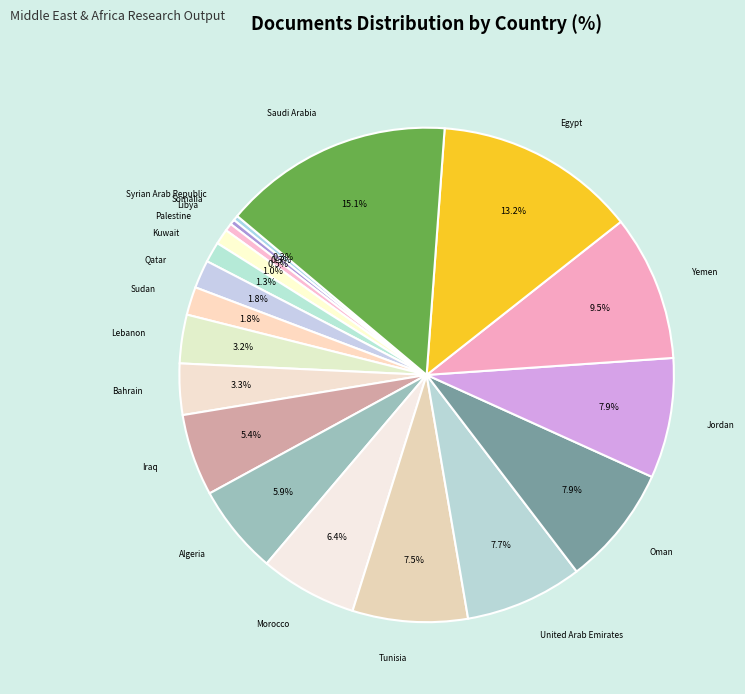

Between Libya and Jordan, which is larger?

Jordan